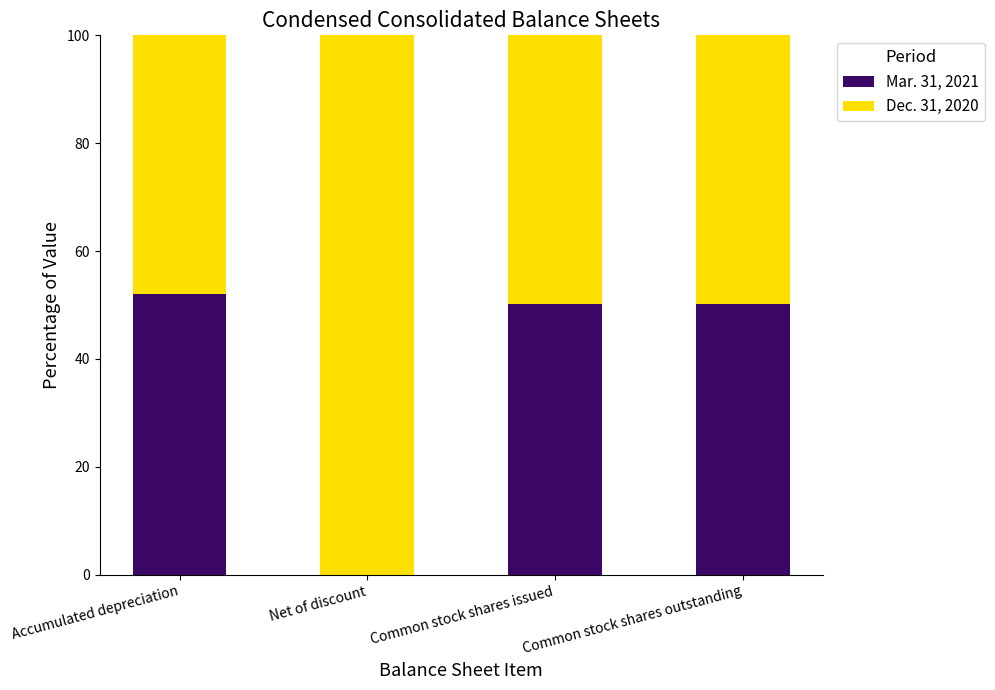

What is the sum of all Mar. 31, 2021 values?

152.5